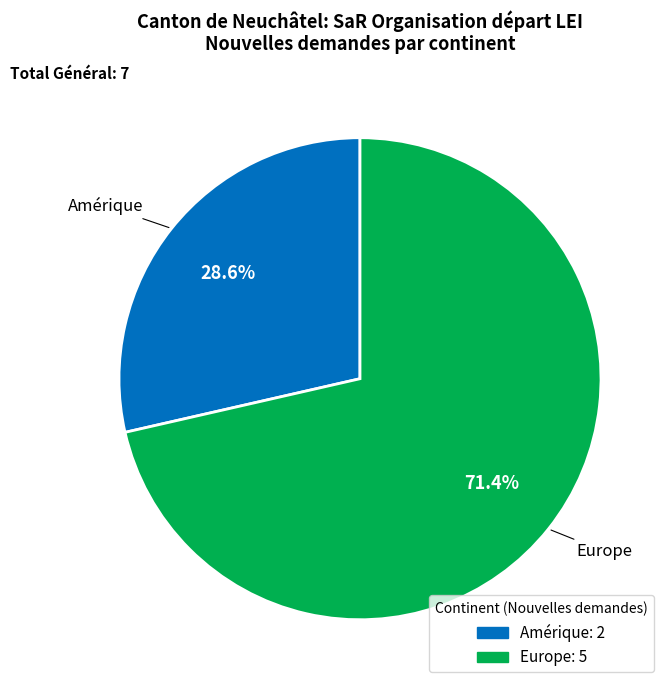

Is Amérique the majority of the pie?

No